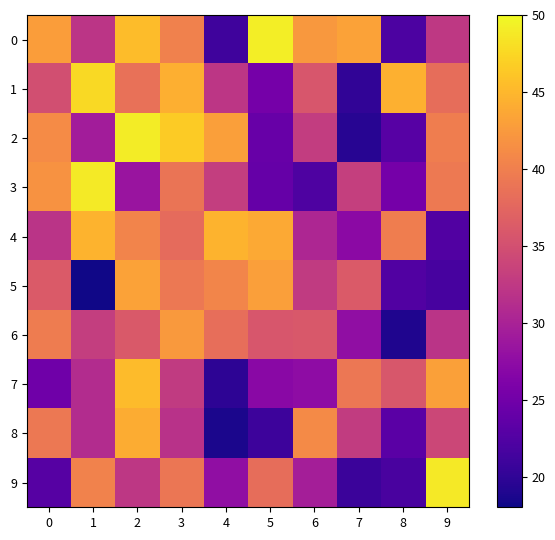

What is the minimum value shown in the chart?

18.2